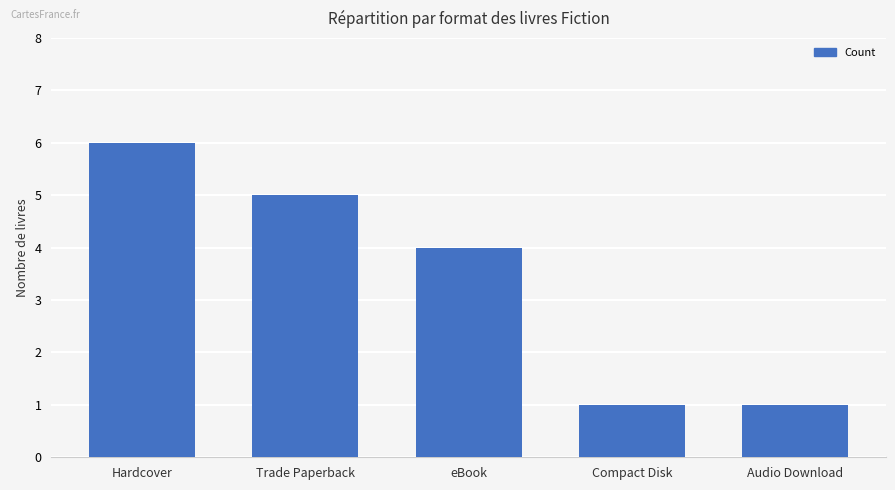

What is the value of the 4th bar from the left?

1